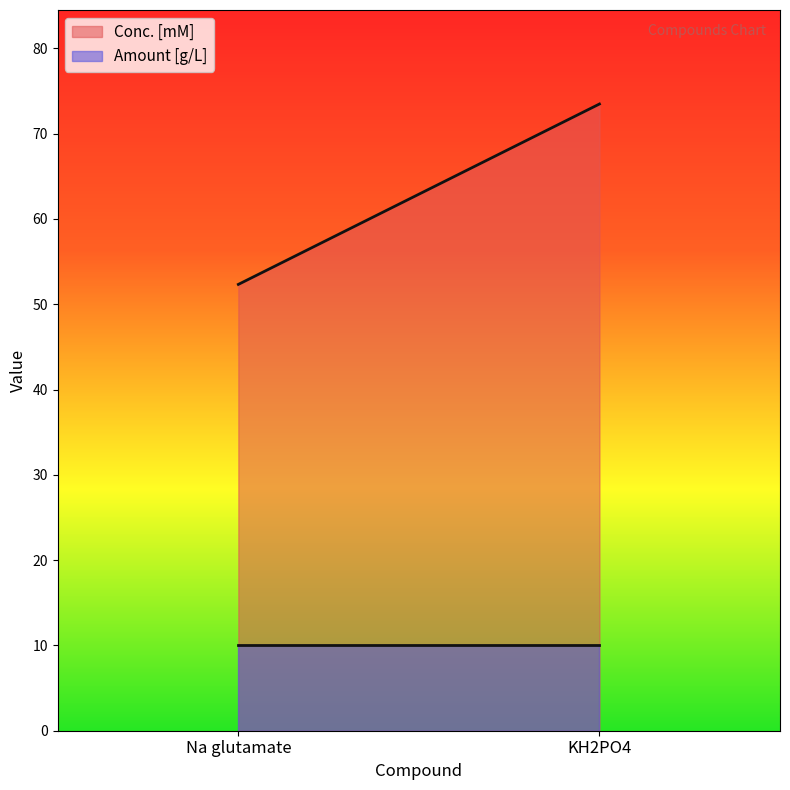

Does the chart have visible grid lines?

No